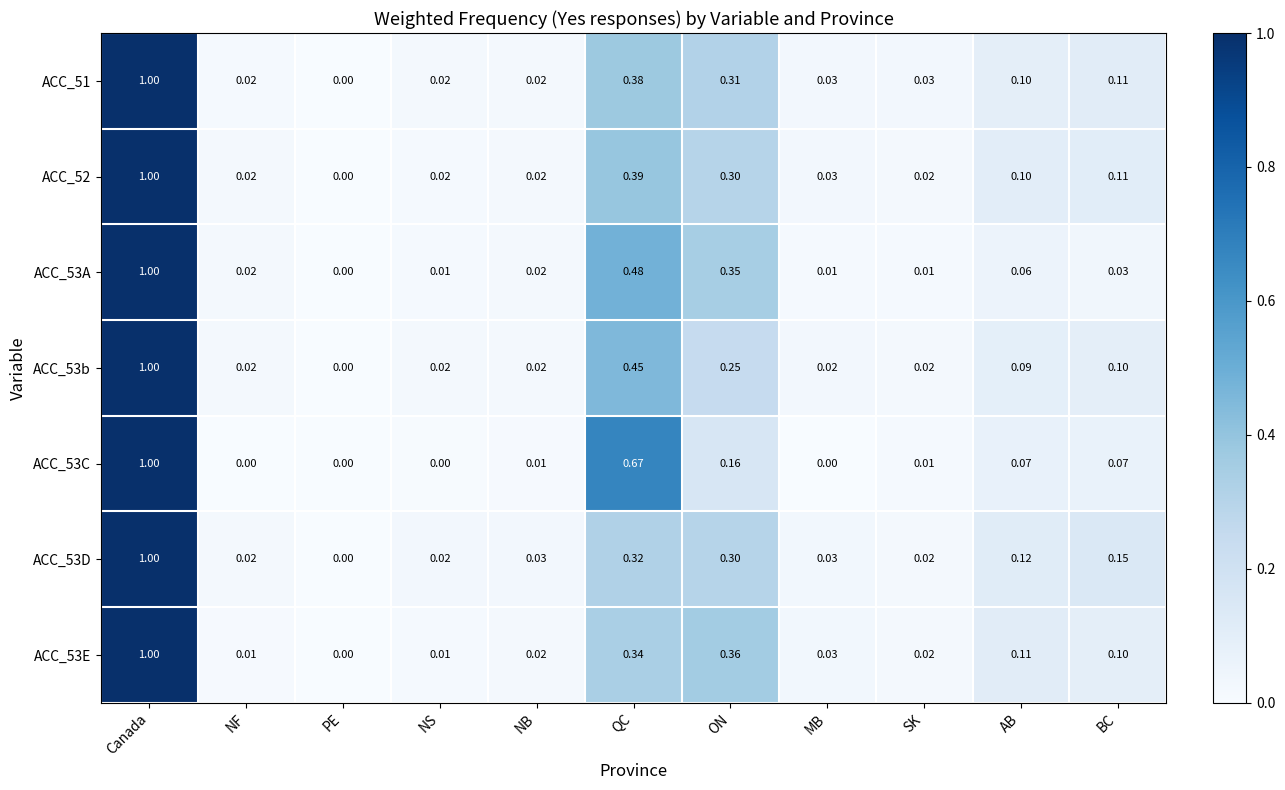

At which category does the chart reach its peak across all series?

Canada